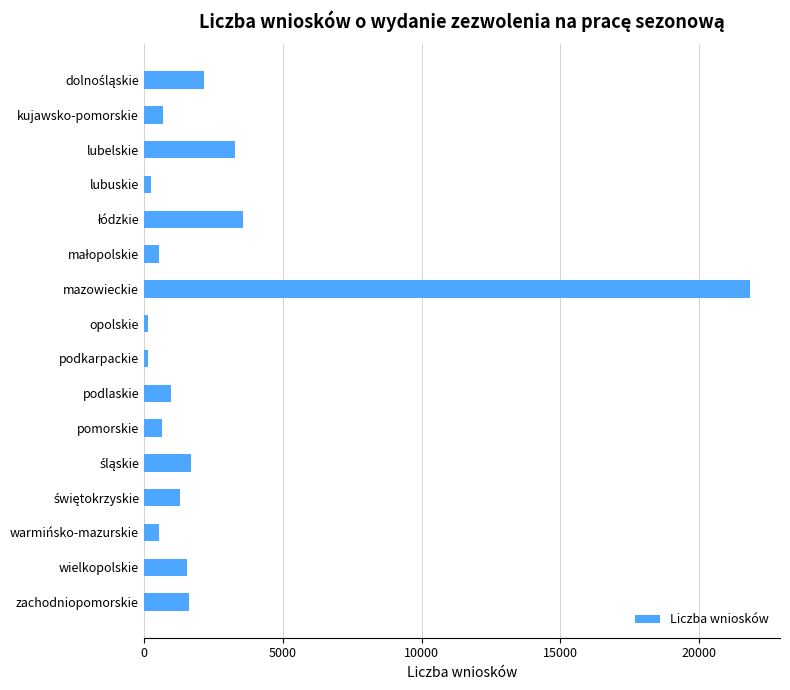

What is the label of the 16th bar from the top?

zachodniopomorskie